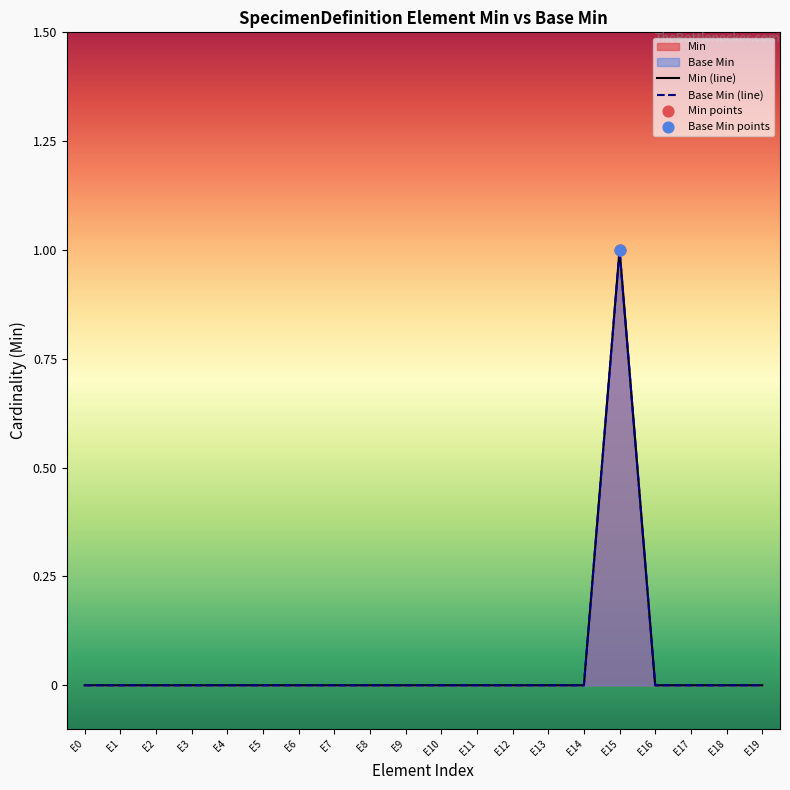

Which series has the largest total across all categories?

Min (line)